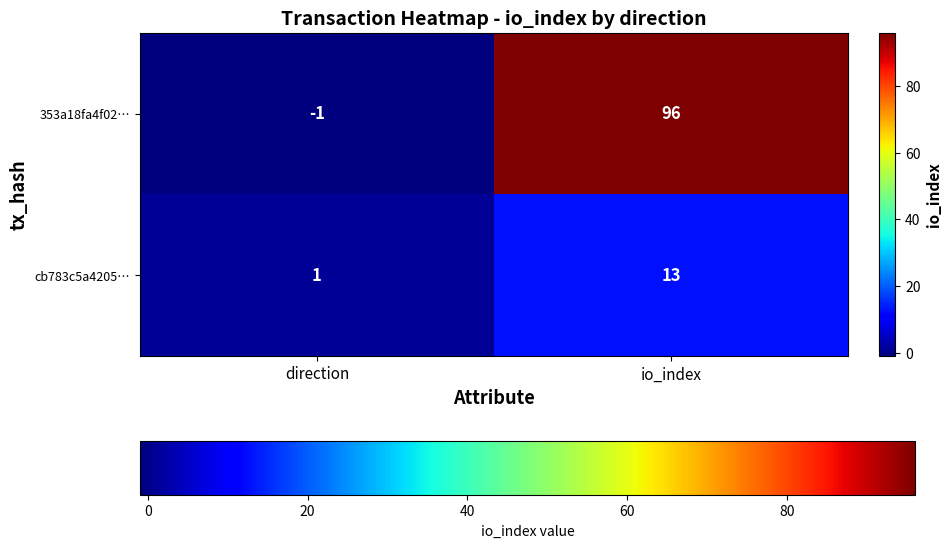

What is the sum of all 353a18fa4f02… values?

95